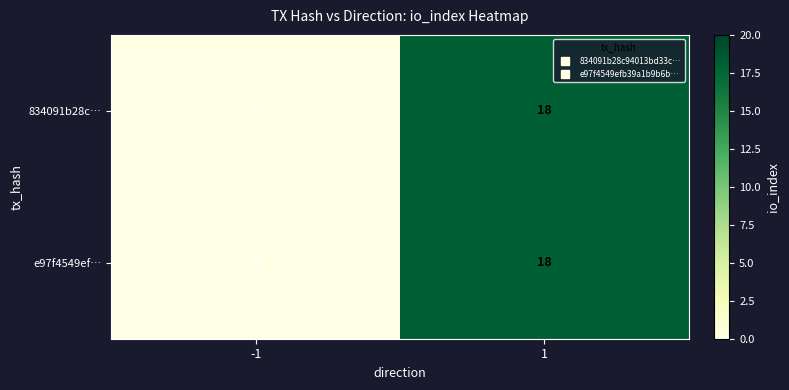

What value does the e97f4549ef… series have at 1, to the nearest 5?

20